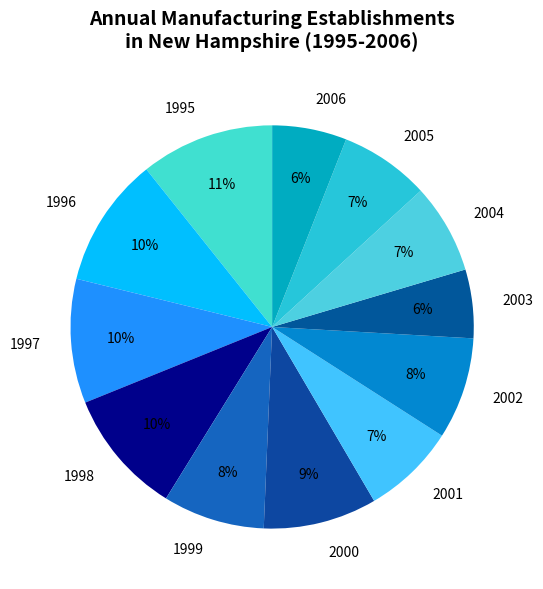

What is the ratio of the value at 1999 to the value at 2000?

0.9